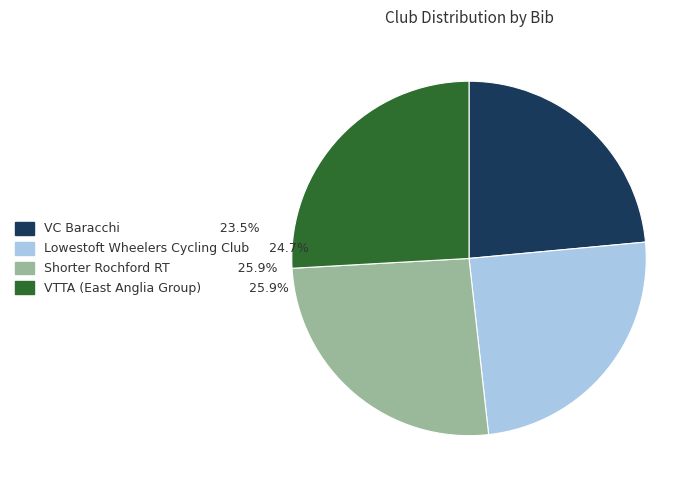

How many slices are in this pie chart?

4